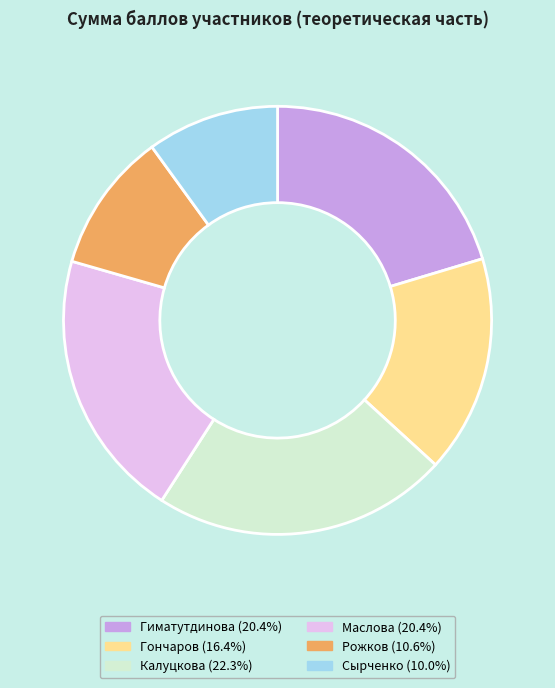

What is the ratio of the value at Рожков to the value at Маслова?

0.5